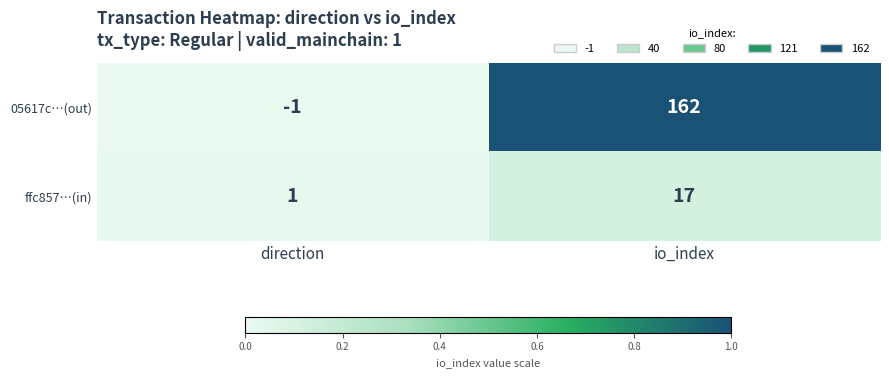

Where is 05617c…(out) nearest to the value 80?

direction